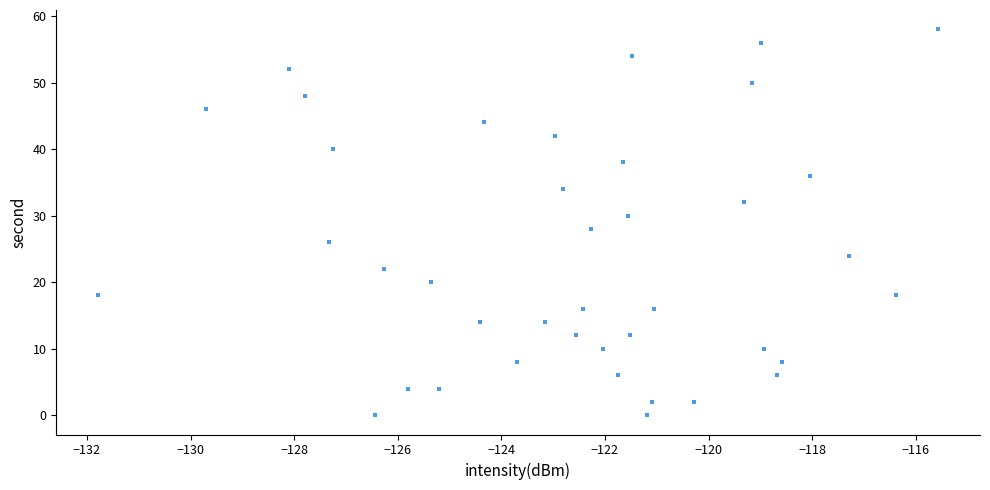

How many points are shown in the scatter plot?

40